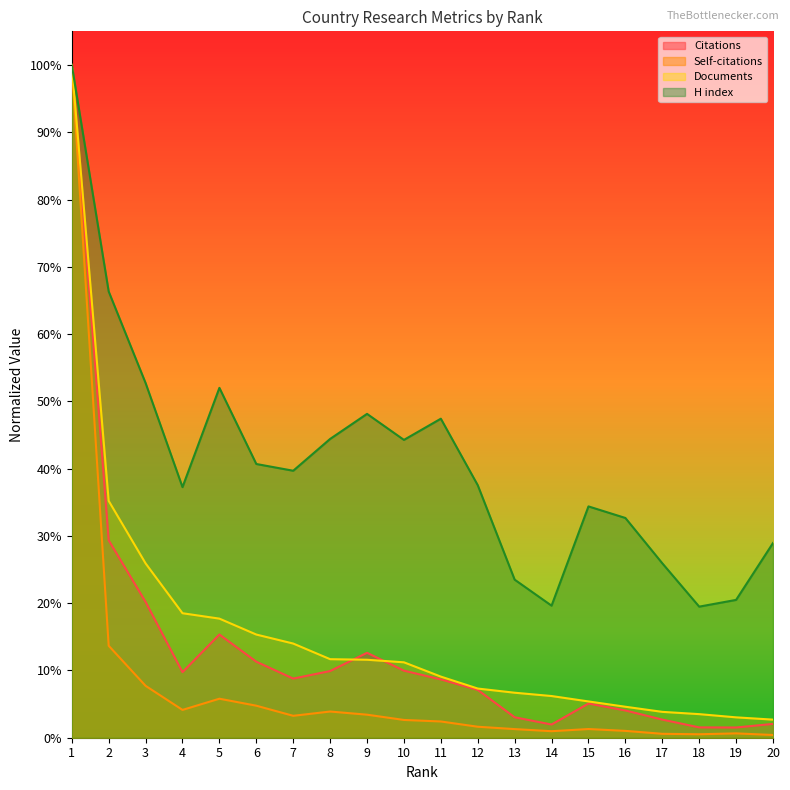

What is the maximum value for Documents?

1.0